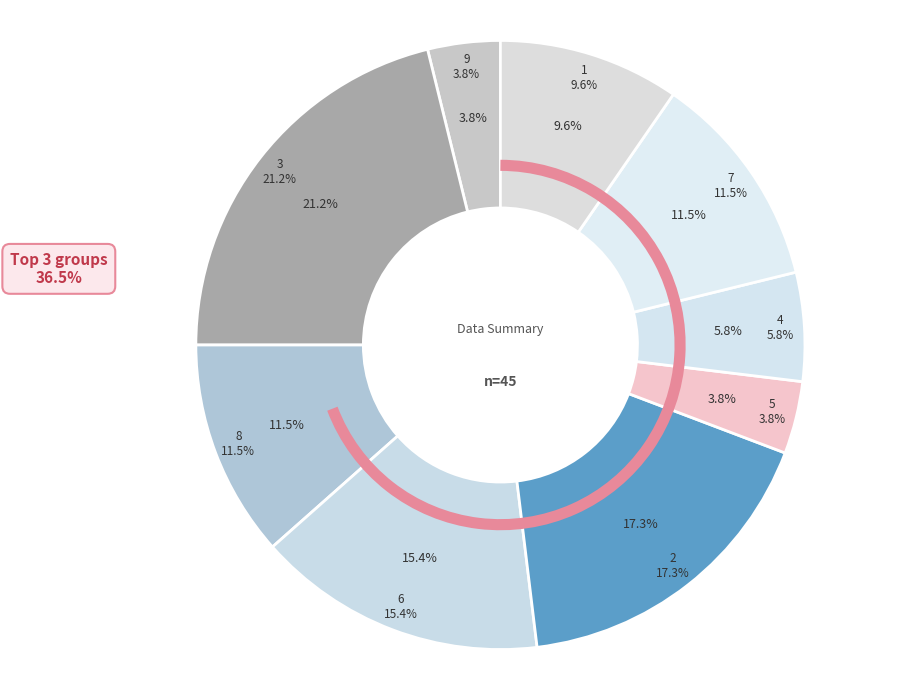

Between 8 and 2, which is larger?

2